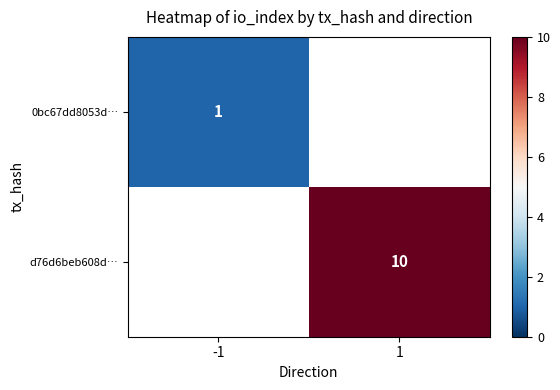

True or false: d76d6beb608d… has a value of 13 at 1.

False